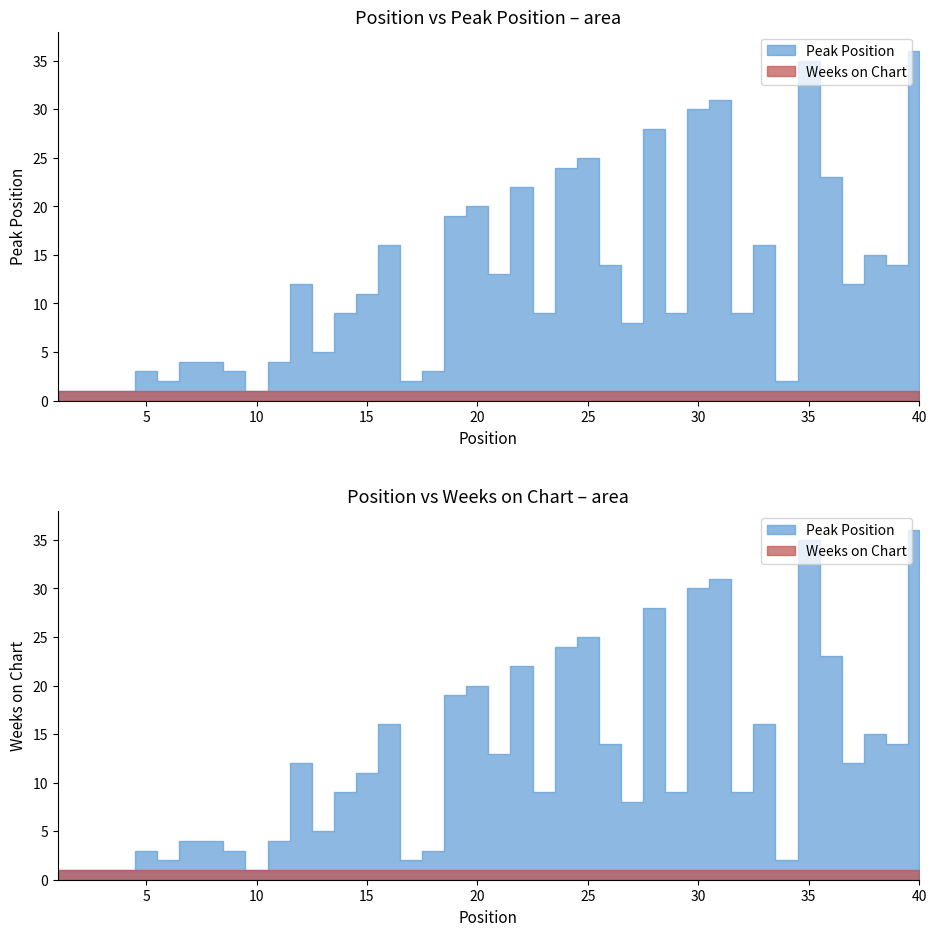

True or false: Peak Position and Weeks on Chart cross at least once.

False